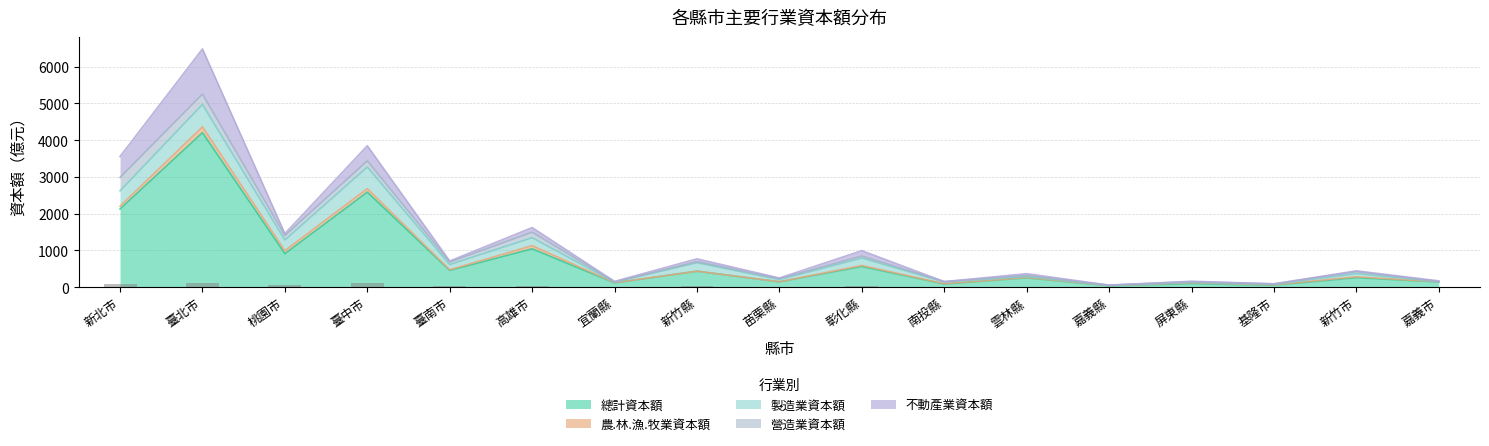

Is it true that 製造業資本額 equals 2.1 at 嘉義市?

False